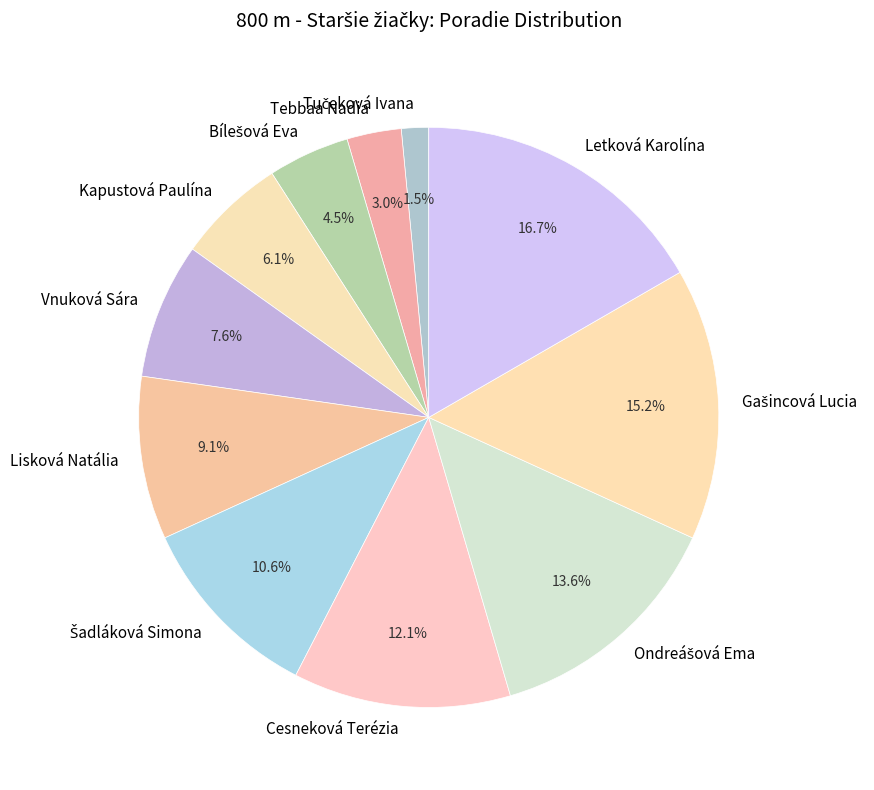

What is the largest slice in the pie chart?

Letková Karolína